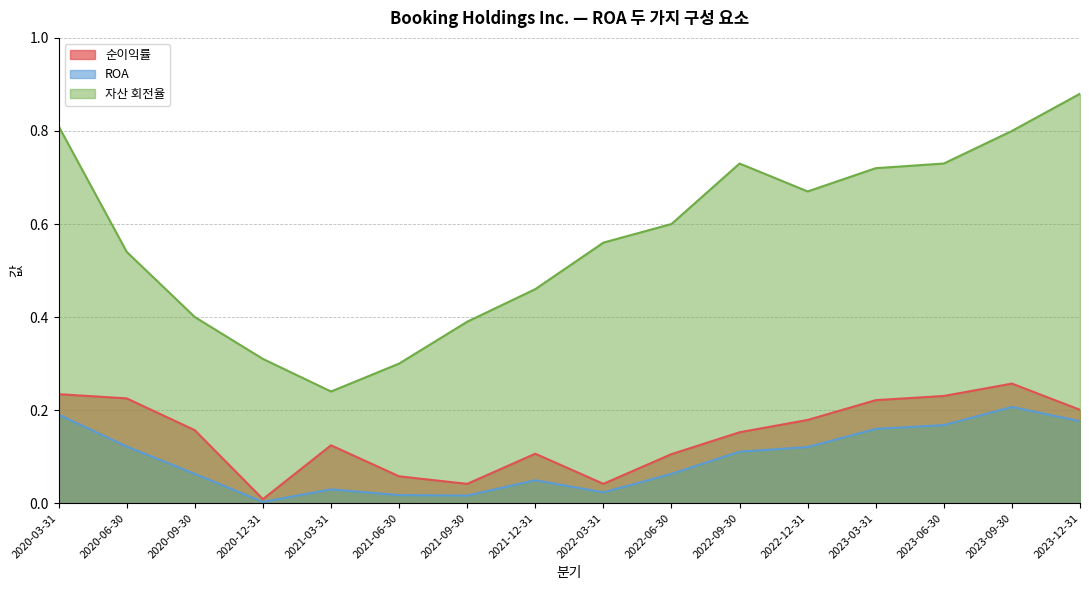

Where is the first local maximum for 순이익률?

2021-03-31